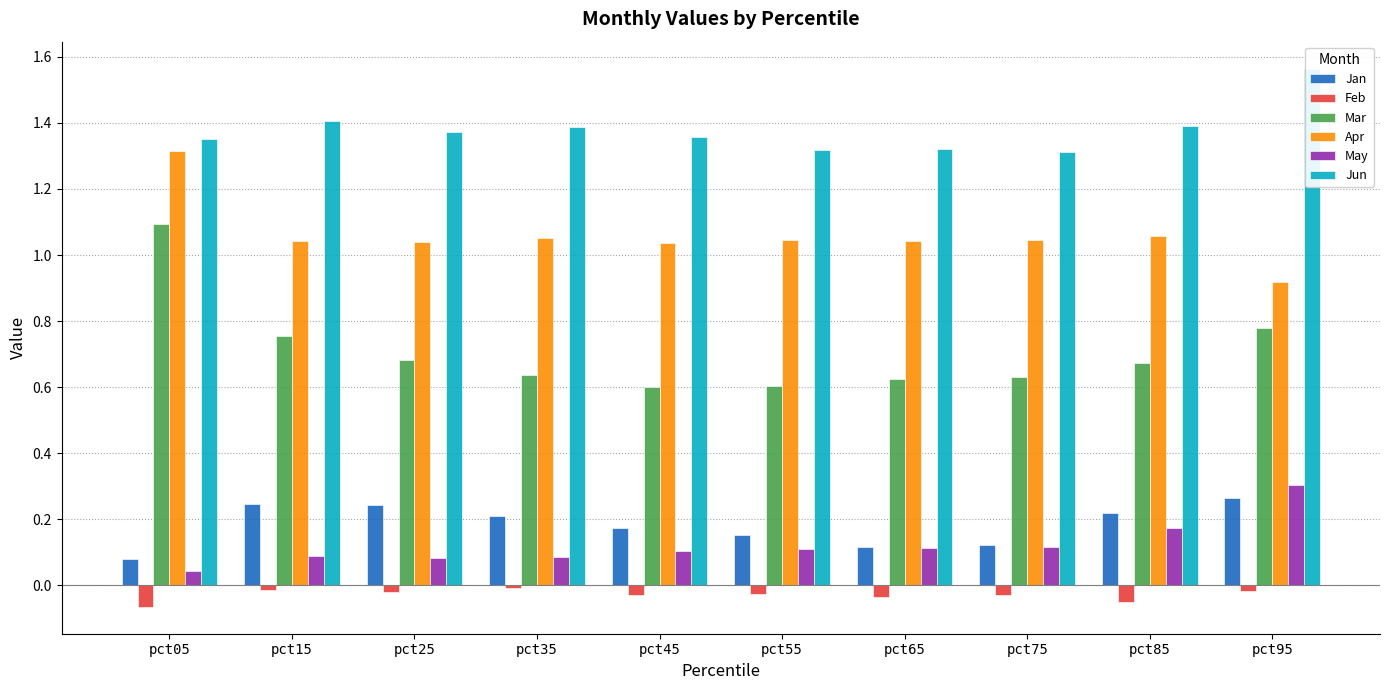

How many categories are shown in the chart?

10